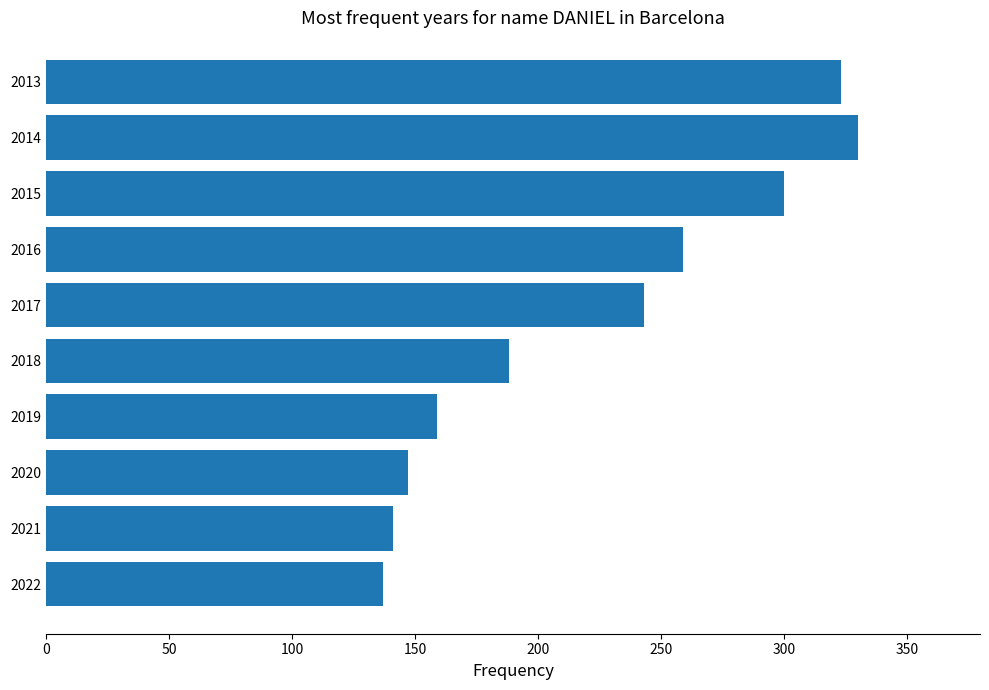

What is the minimum value shown in the chart?

137